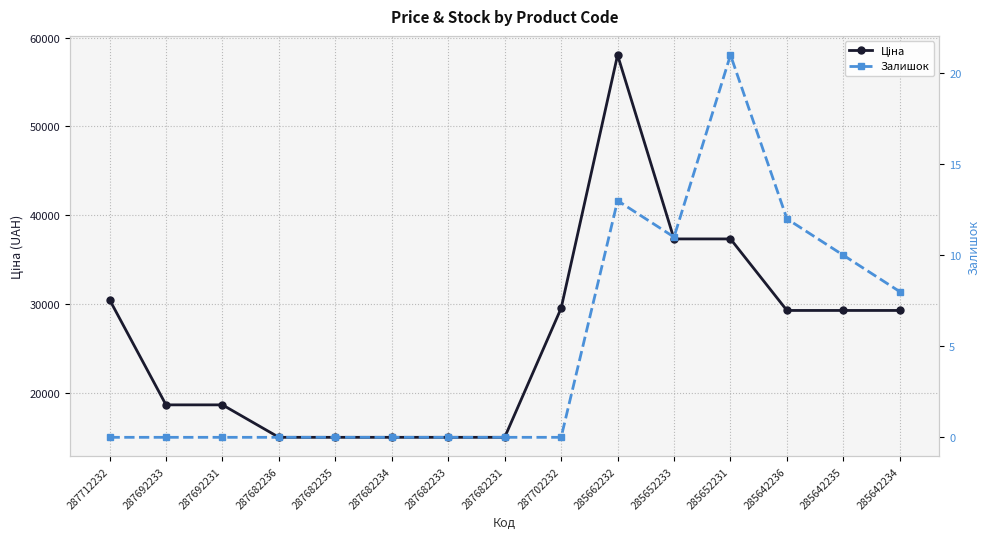

Reading left to right, what are all the values shown in this chart?

Ціна: 30512.3	18671.5	18671.5	15019.2	15019.2	15019.2	15019.2	15019.2	29548.9	58037.0	37343.0	37343.0	29294.9	29294.9	29294.9
Залишок: 0.0	0.0	0.0	0.0	0.0	0.0	0.0	0.0	0.0	13.0	11.0	21.0	12.0	10.0	8.0